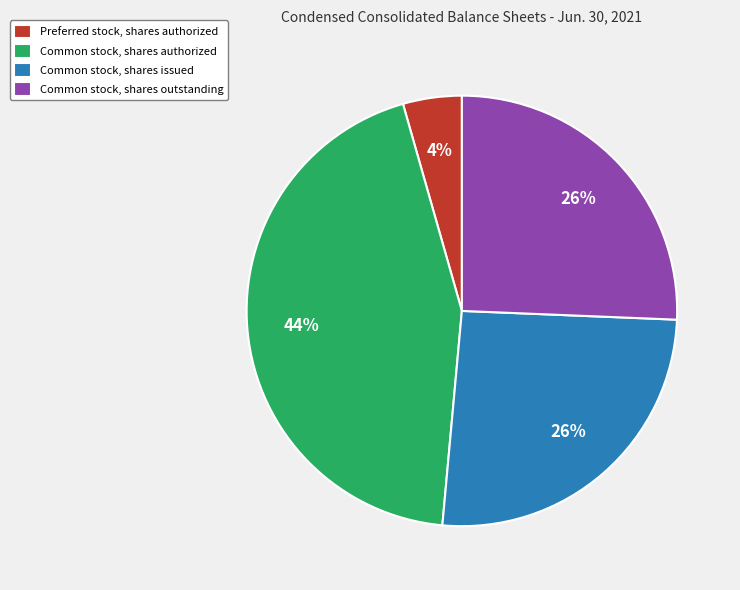

Does Common stock, shares outstanding account for over 50% of the chart?

No